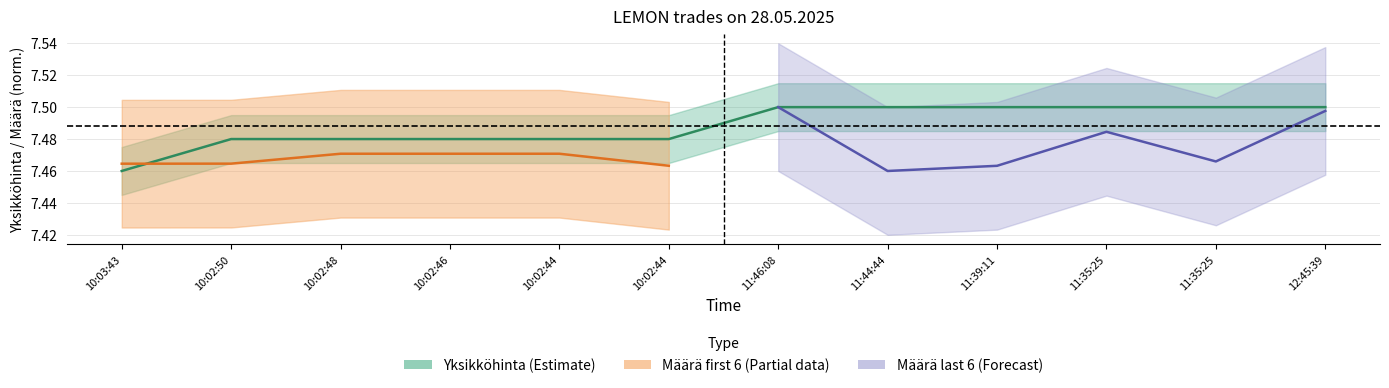

Rank the categories by value from highest to lowest.

11:46:08, 11:44:44, 11:39:11, 11:35:25, 11:35:25, 12:45:39, 10:02:50, 10:02:48, 10:02:46, 10:02:44, 10:02:44, 10:03:43